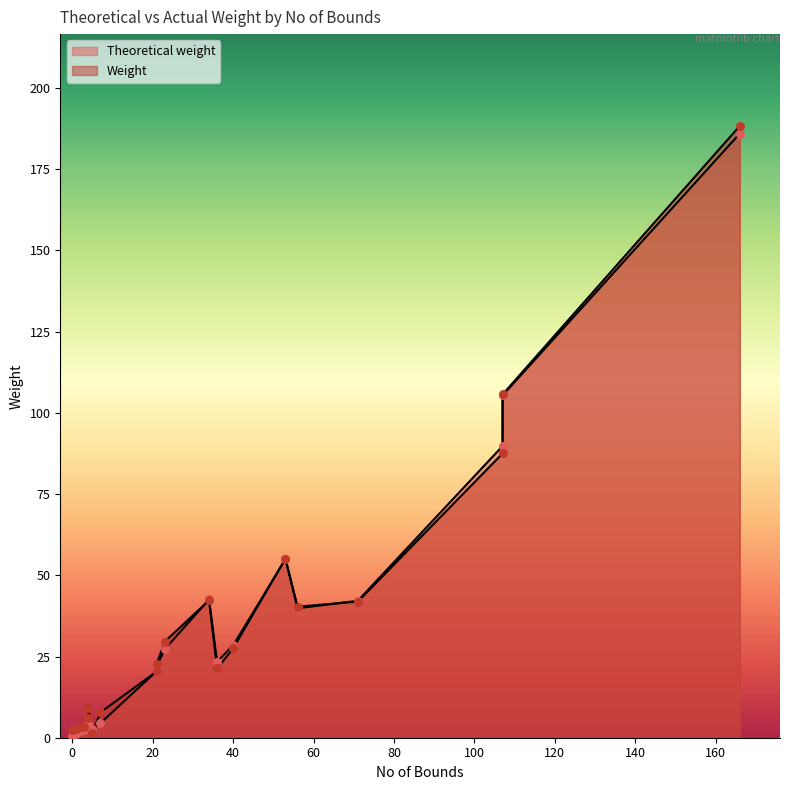

What are all the series names shown in the legend?

Theoretical weight, Weight